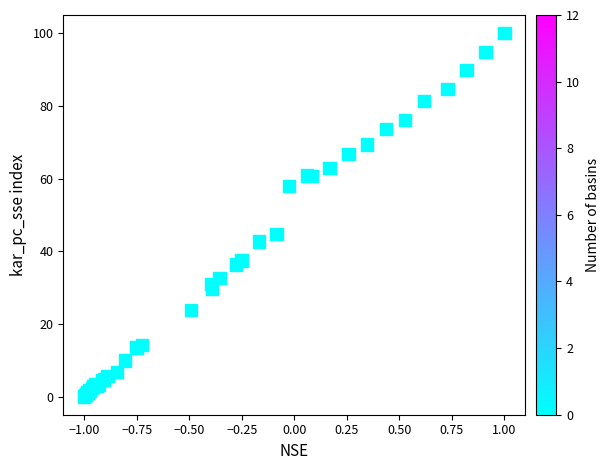

What Y value in the scatter plot is closest to 50?

44.7